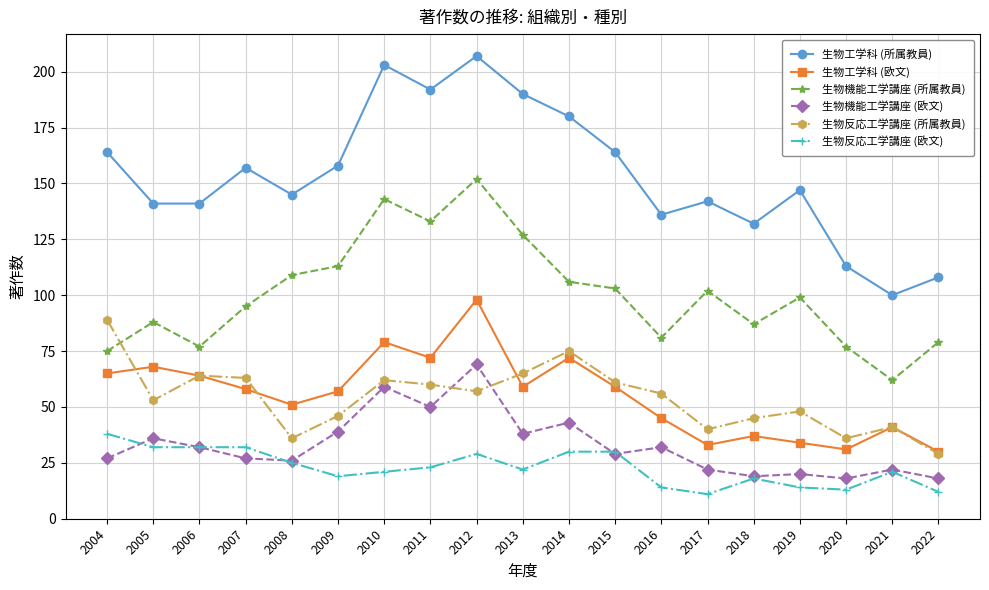

Which category has the highest value across all series?

2012